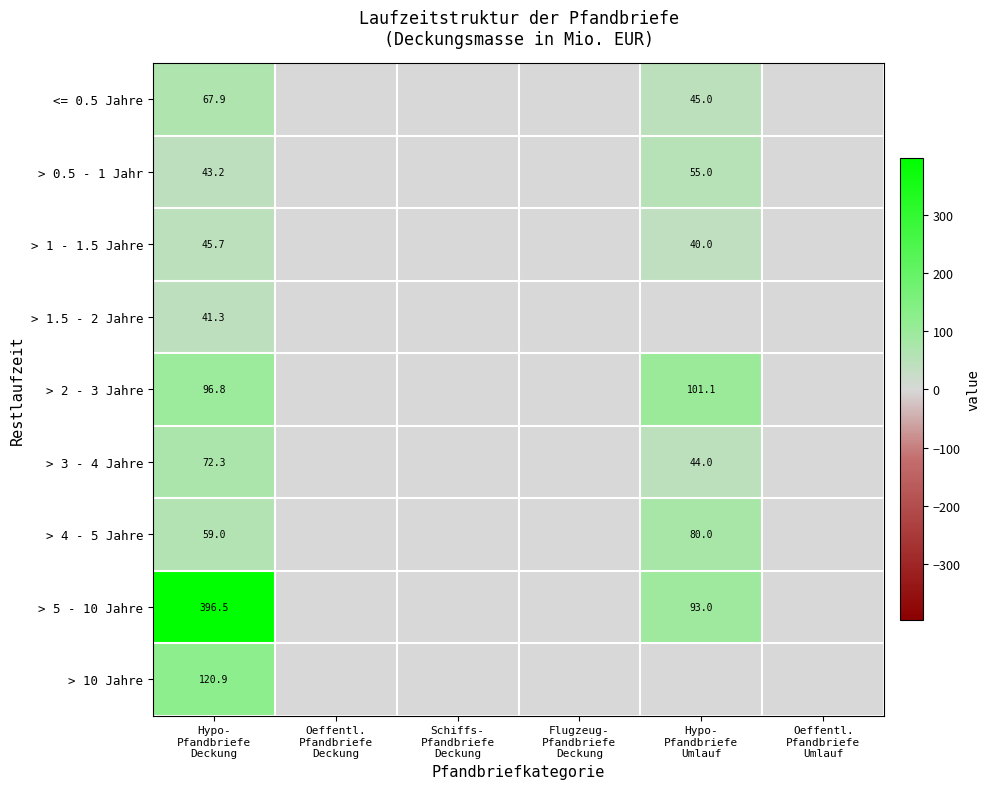

Which series has the largest range (max minus min)?

> 5 - 10 Jahre